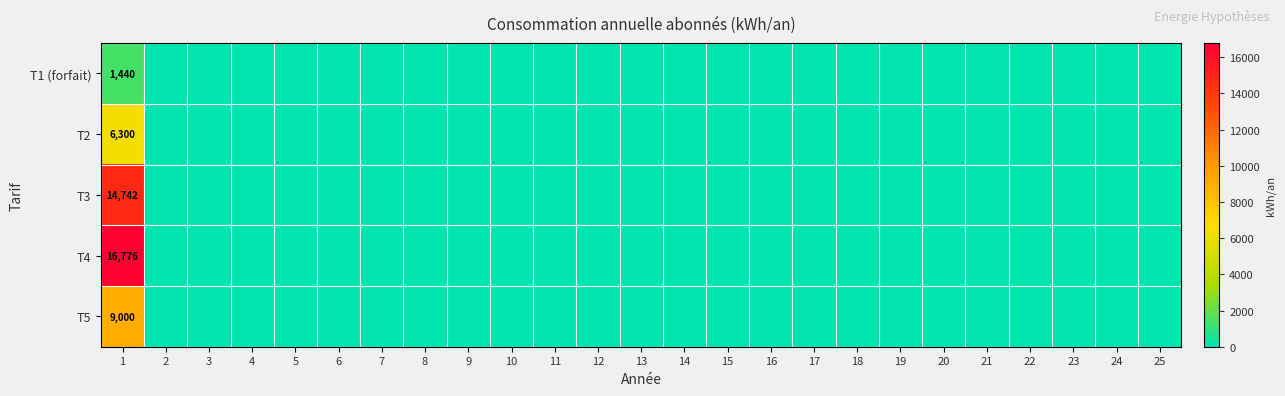

What is the difference between the maximum and minimum values in the T5 series?

9000